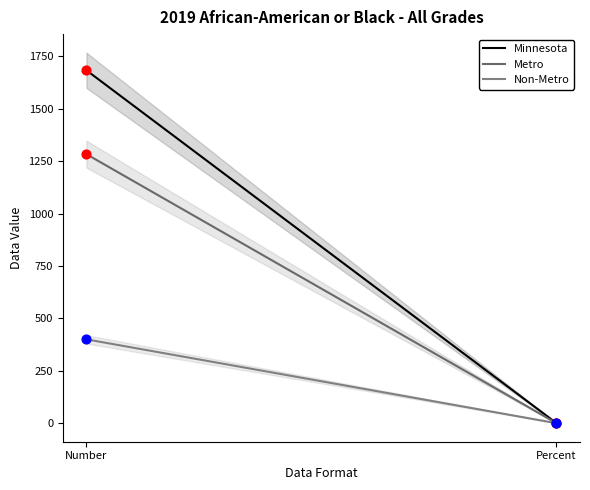

At how many categories does at least one series exceed 981?

1